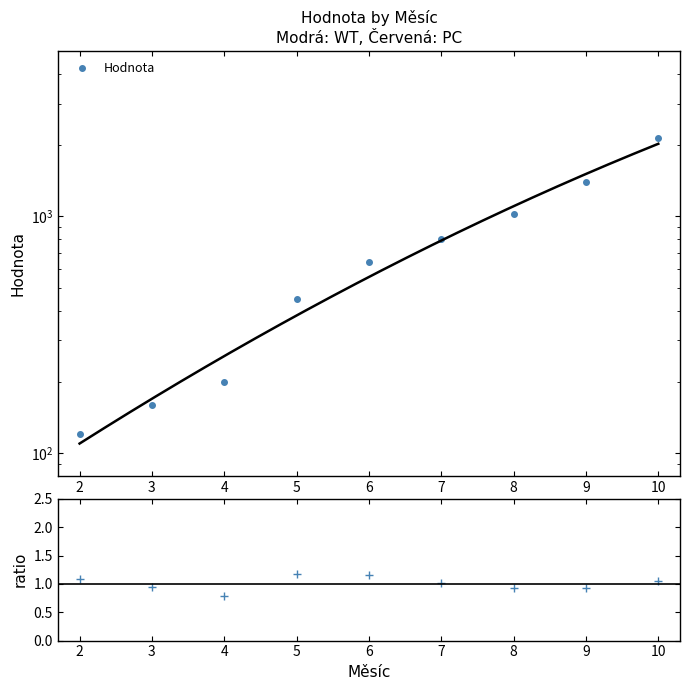

Rank the series by their average value, from highest to lowest.

Hodnota, ratio